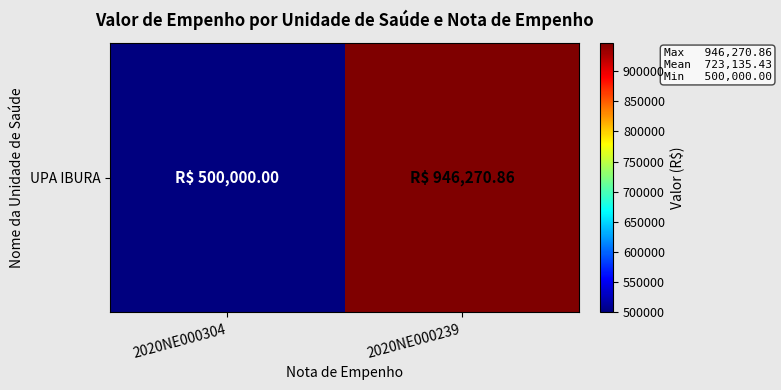

At which label does the data first exceed 946270?

2020NE000239